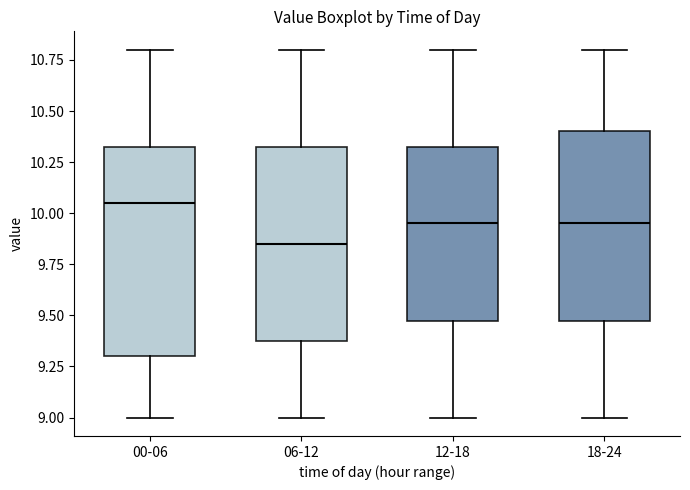

Which box has the lowest median line?

06-12